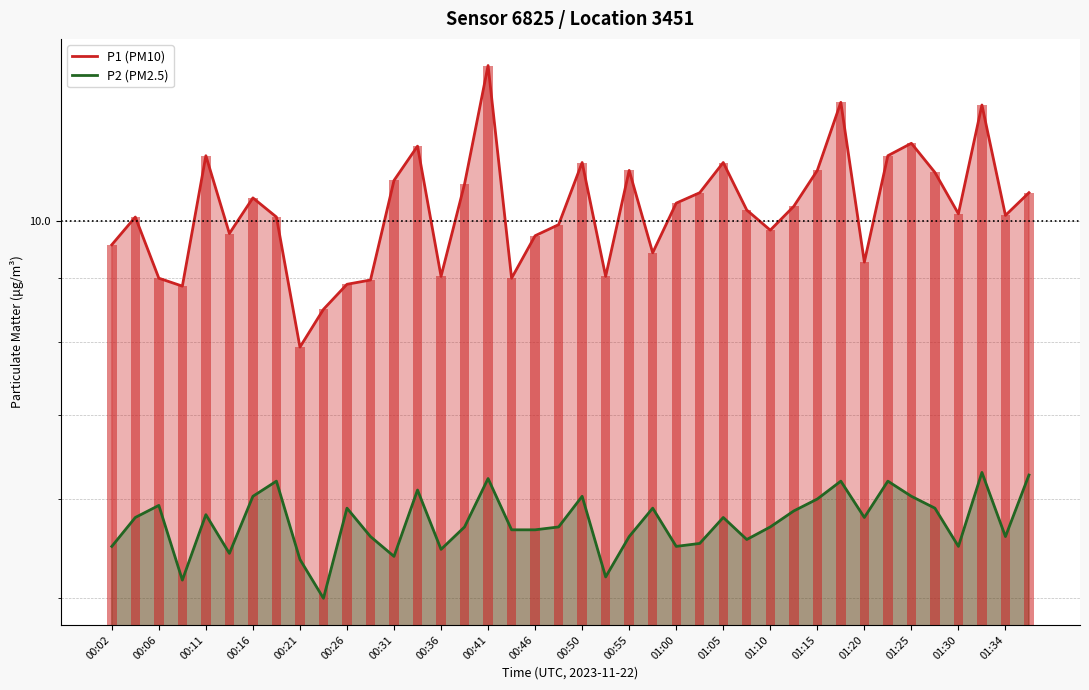

What is the value of the P1 (PM10) bar at the 29th from the left?

9.8